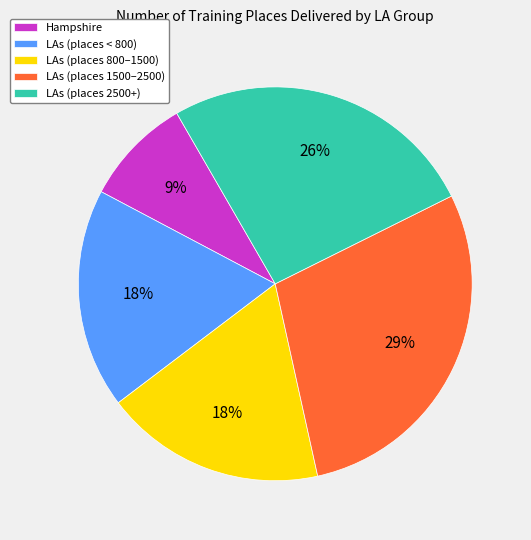

The Hampshire slice represents 9% of the pie. True or false?

True